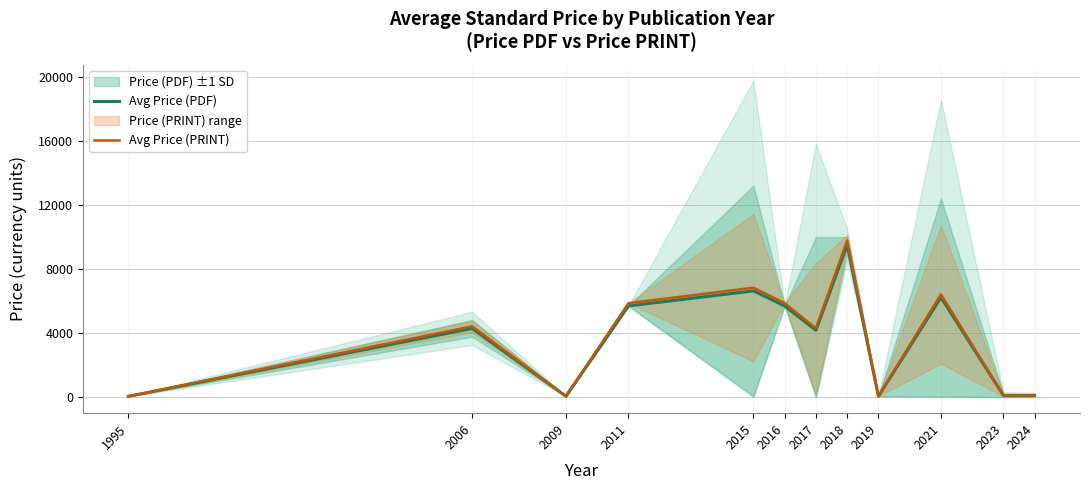

Is it true that Avg Price (PRINT) equals 71.1 at 2019?

True